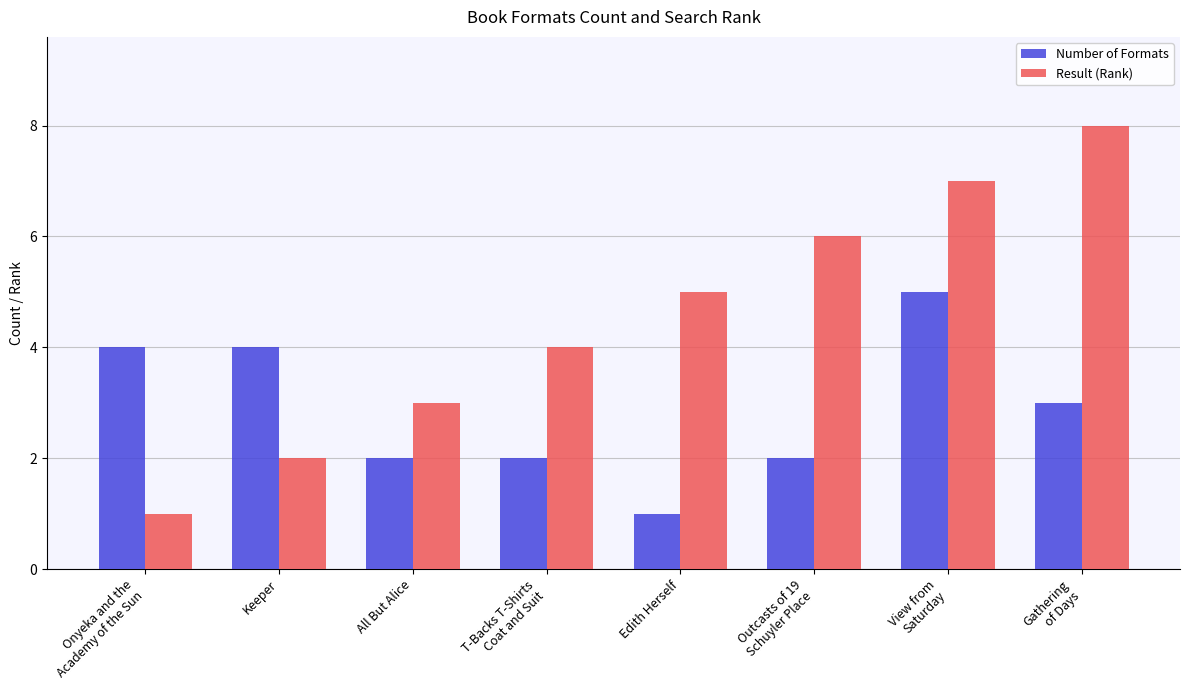

Is it true that Result (Rank) equals 4 at T-Backs T-Shirts
Coat and Suit?

True